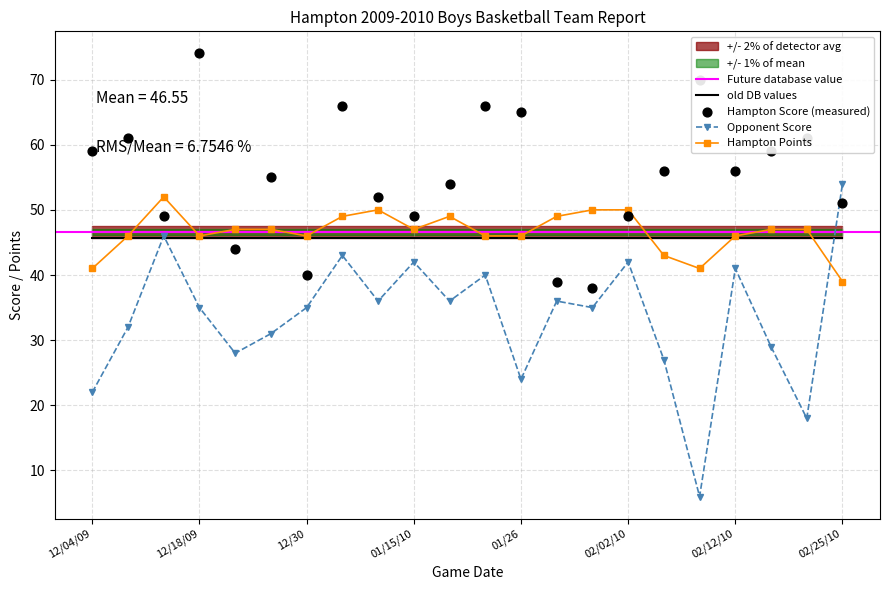

What is the total value across all series at 02/25/10?

144